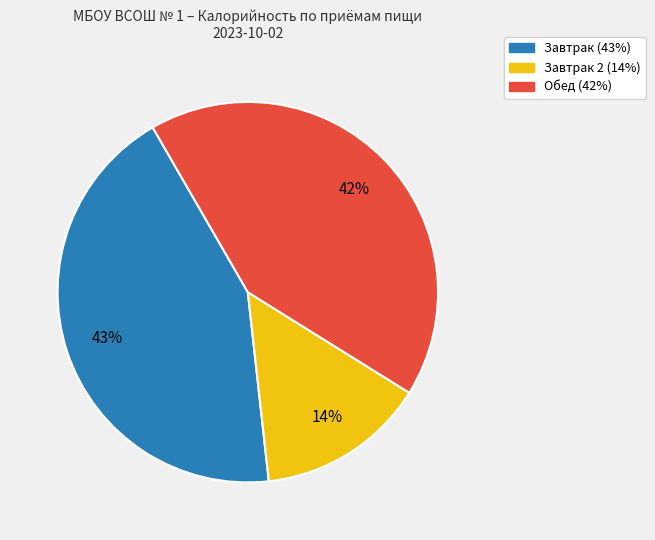

Is there any slice that represents more than half of the pie?

No